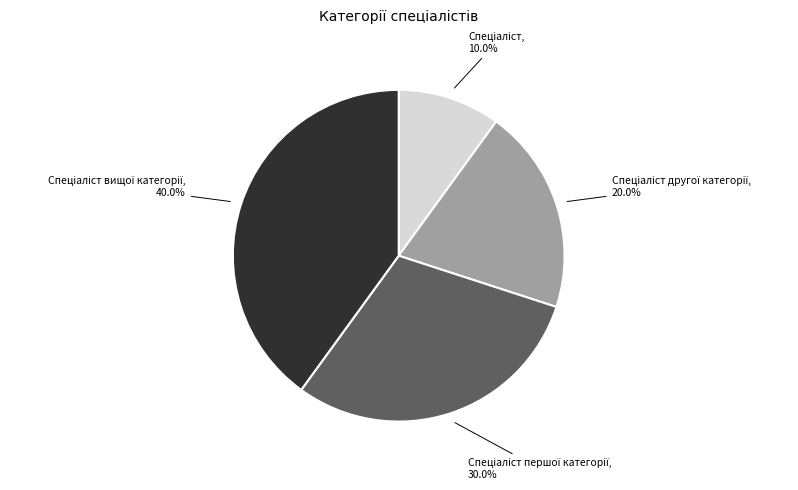

Is there any slice that represents more than half of the pie?

No